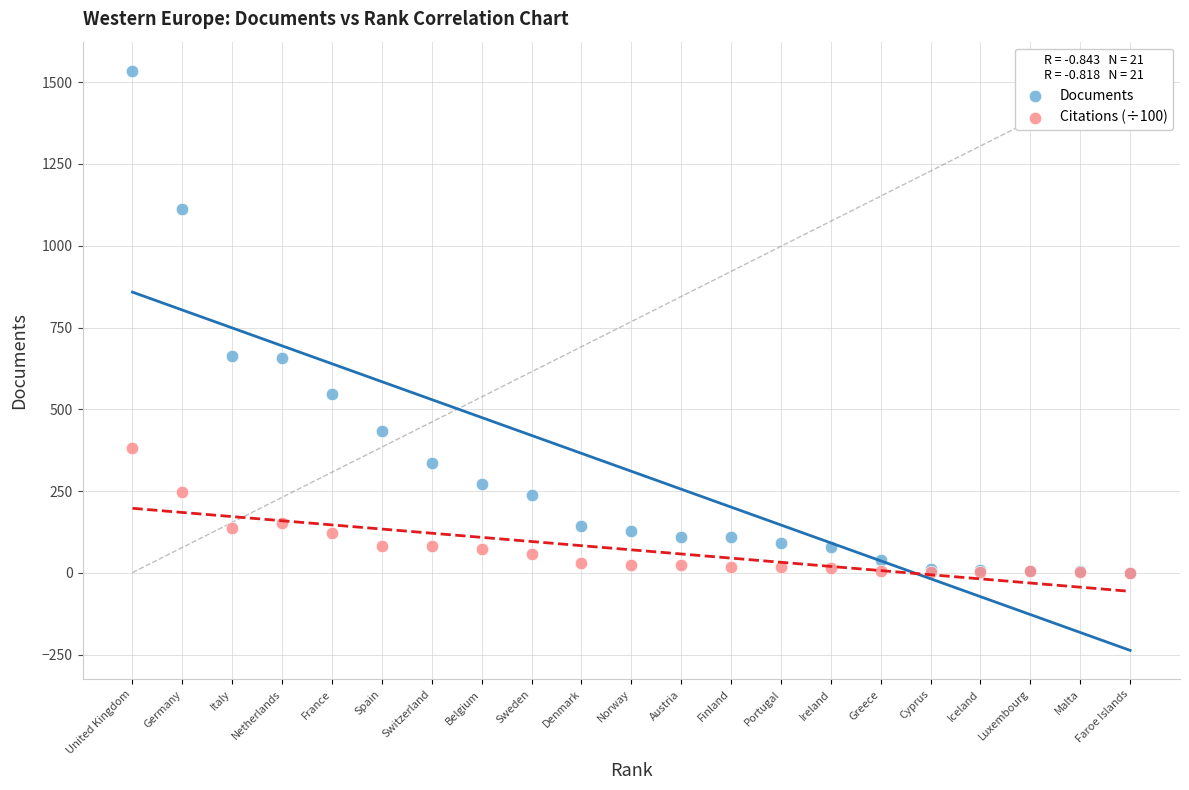

Which series contains the highest Y value?

Documents